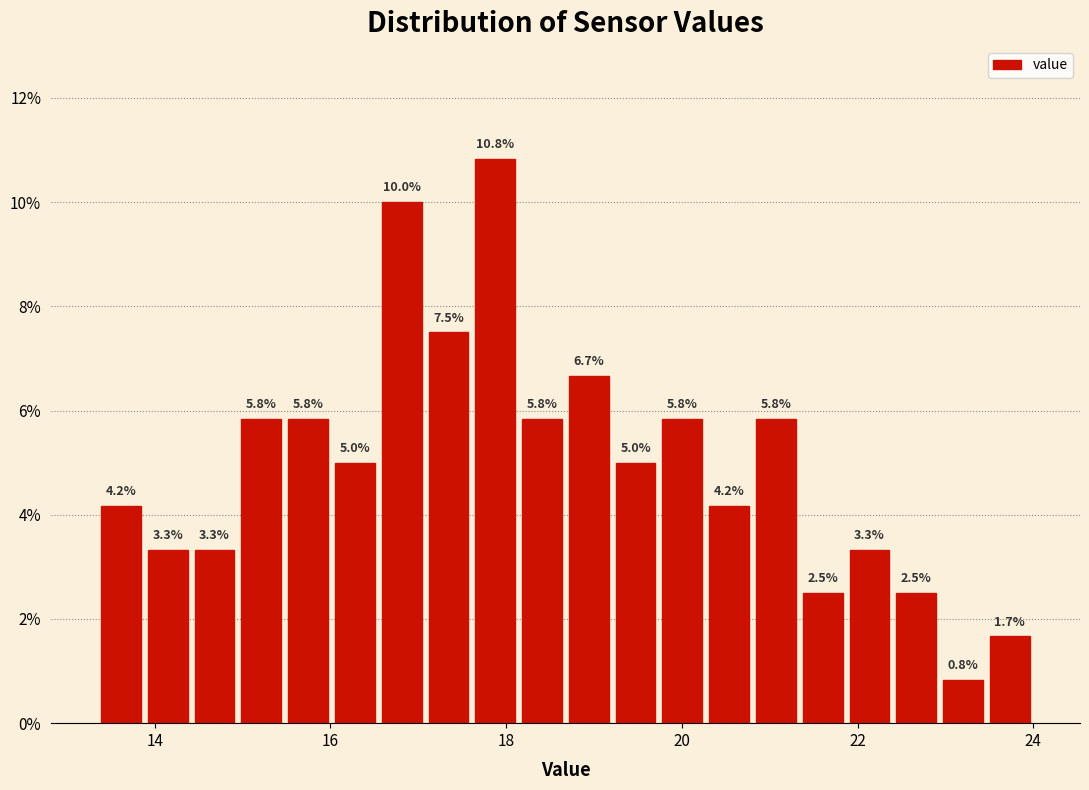

Around what value on the x-axis is the tallest bar? Give the approximate position of its centre, as read against the axis.

17.8